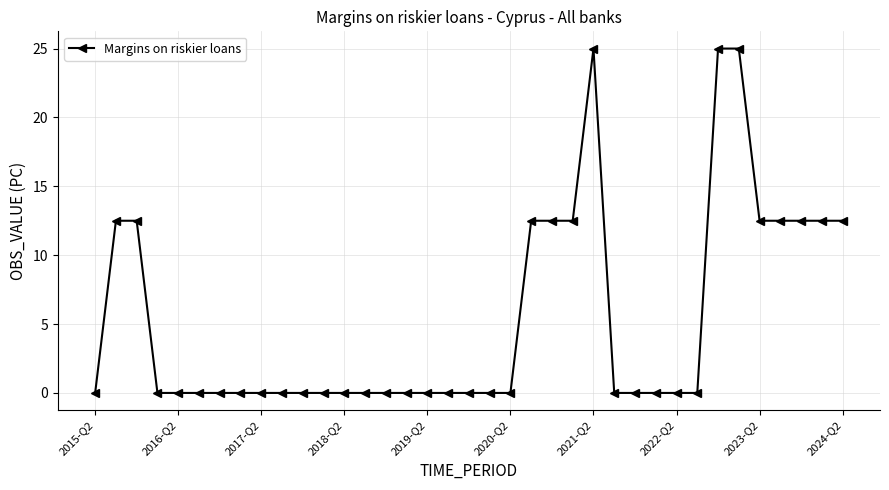

What is the value of the 23rd point from the left?

12.5